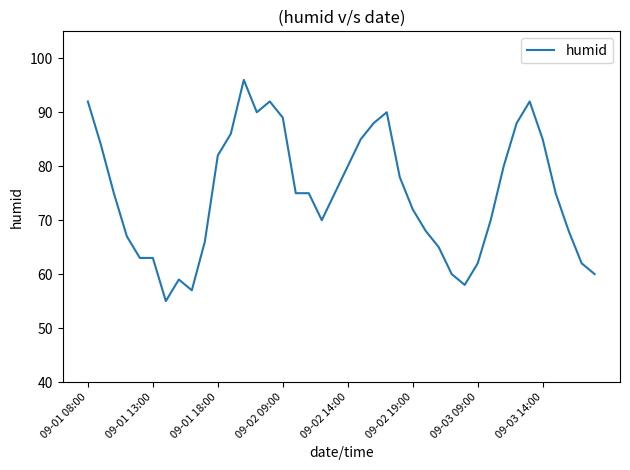

Reading right to left, extract all data points from this chart.

60	62	68	75	85	92	88	80	70	62	58	60	65	68	72	78	90	88	85	80	75	70	75	75	89	92	90	96	86	82	66	57	59	55	63	63	67	75	84	92